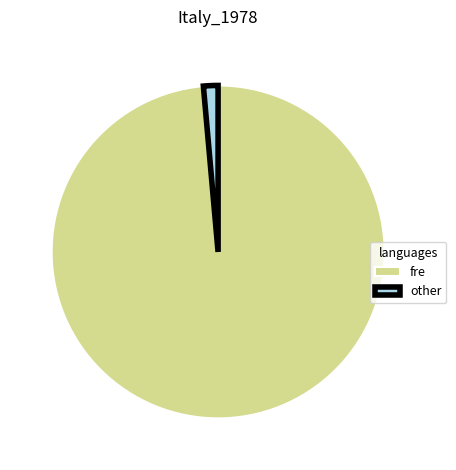

Rank the categories by value from highest to lowest.

fre, other